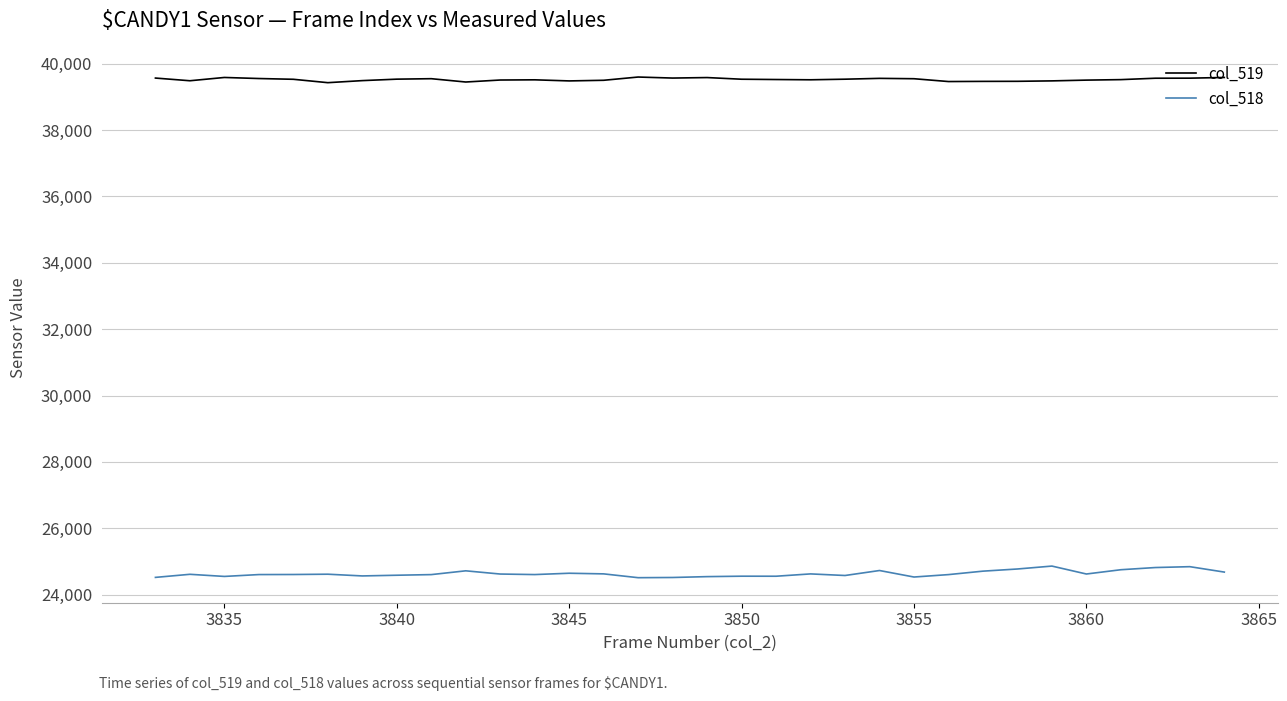

In col_518, how many points are higher than both neighbors (excluding endpoints)?

9